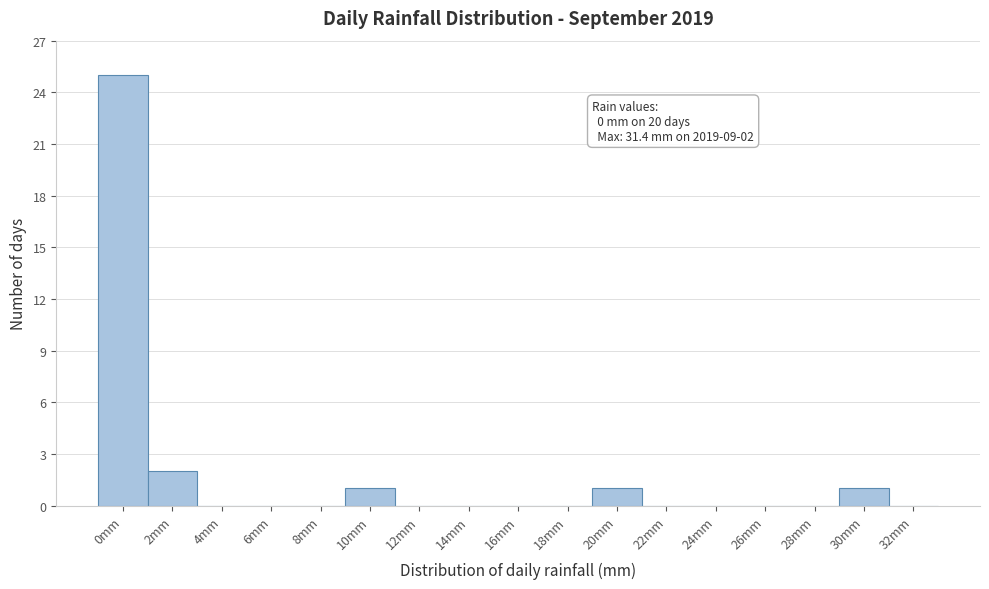

Reading left to right, what are all the values shown in this chart?

0mm=25	2mm=2	4mm=0	6mm=0	8mm=0	10mm=1	12mm=0	14mm=0	16mm=0	18mm=0	20mm=1	22mm=0	24mm=0	26mm=0	28mm=0	30mm=1	32mm=0